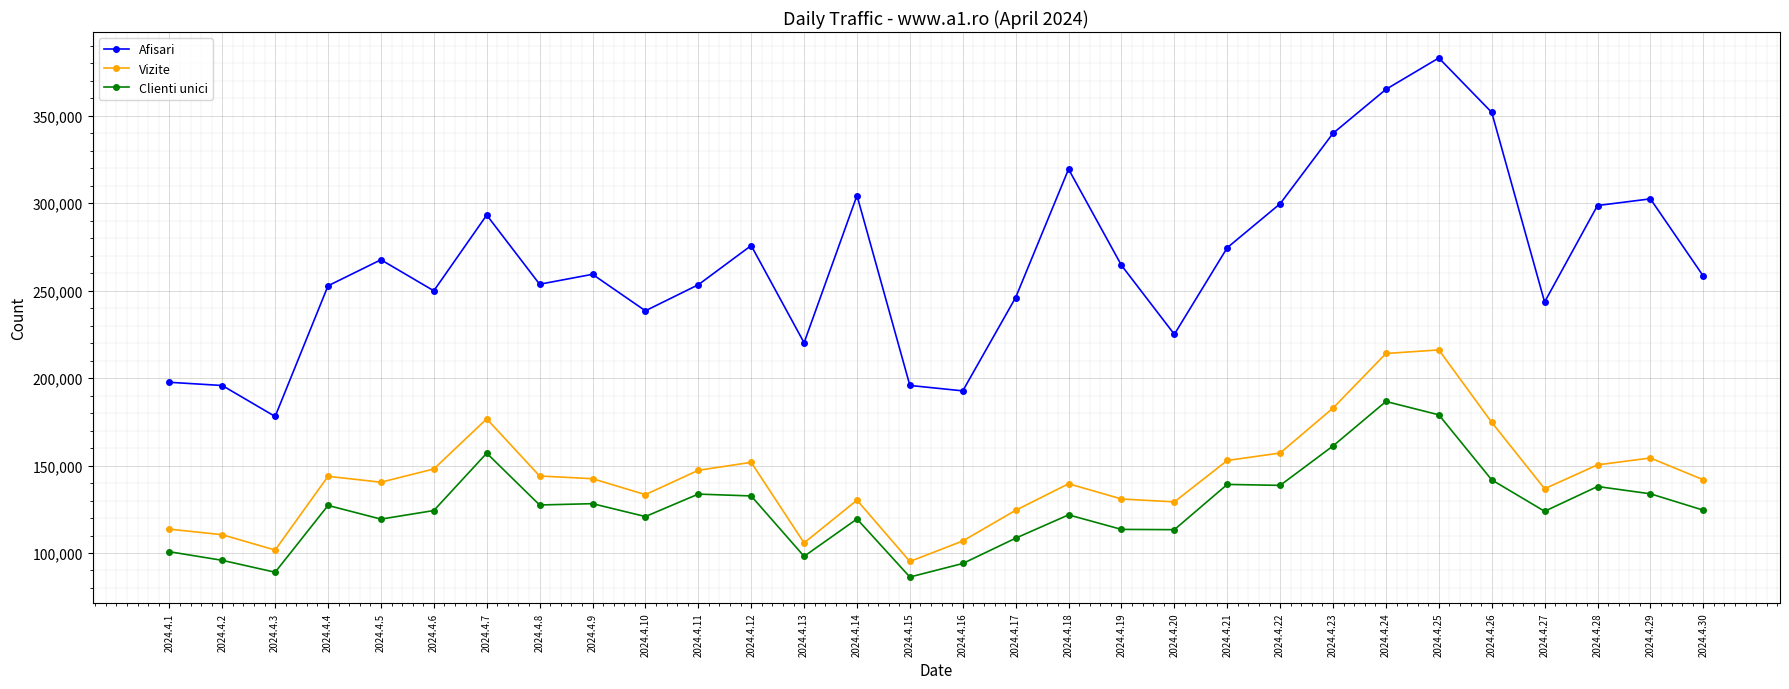

True or false: Clienti unici and Afisari intersect in this chart.

False